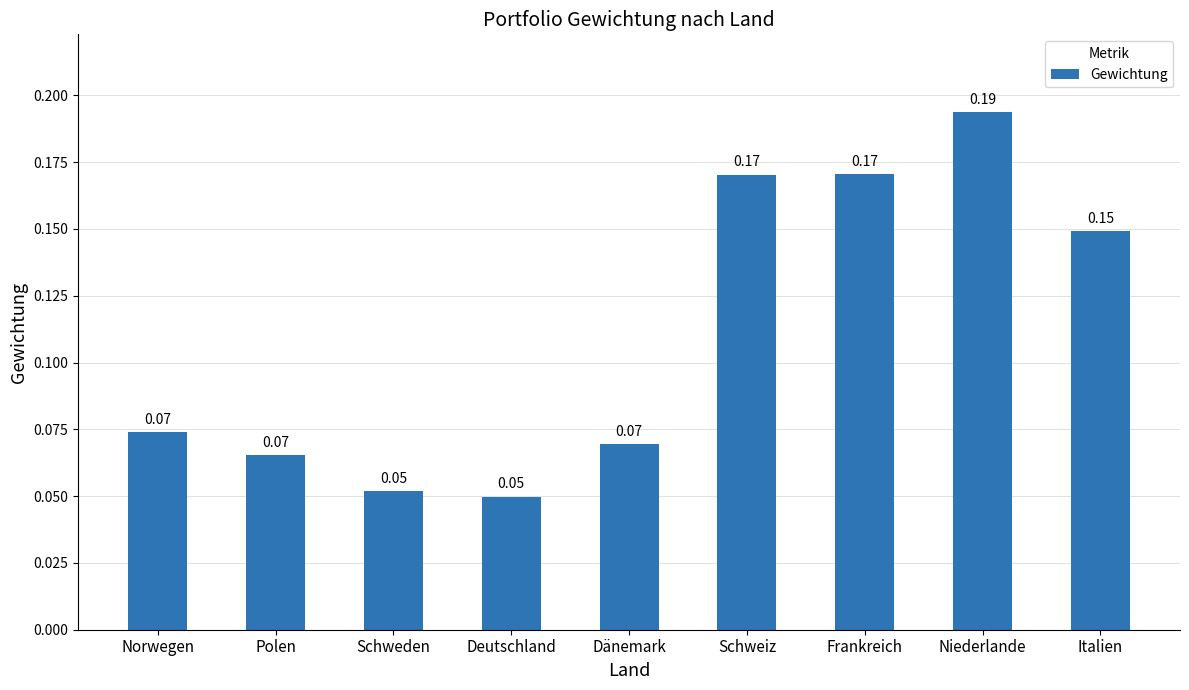

At which category does the chart reach its peak across all series?

Niederlande